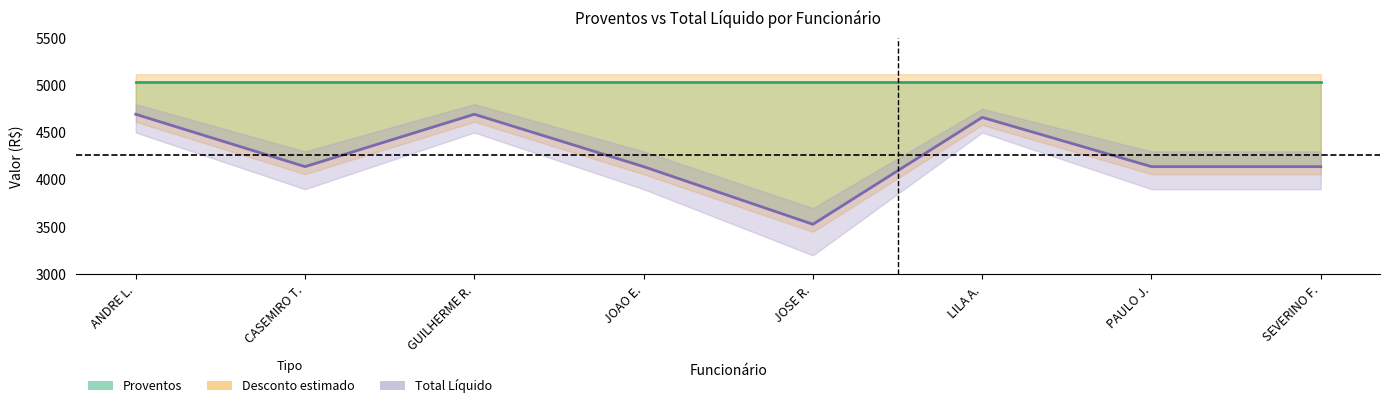

Rank the series at JOSE R. from highest to lowest value.

Proventos, Total Líquido